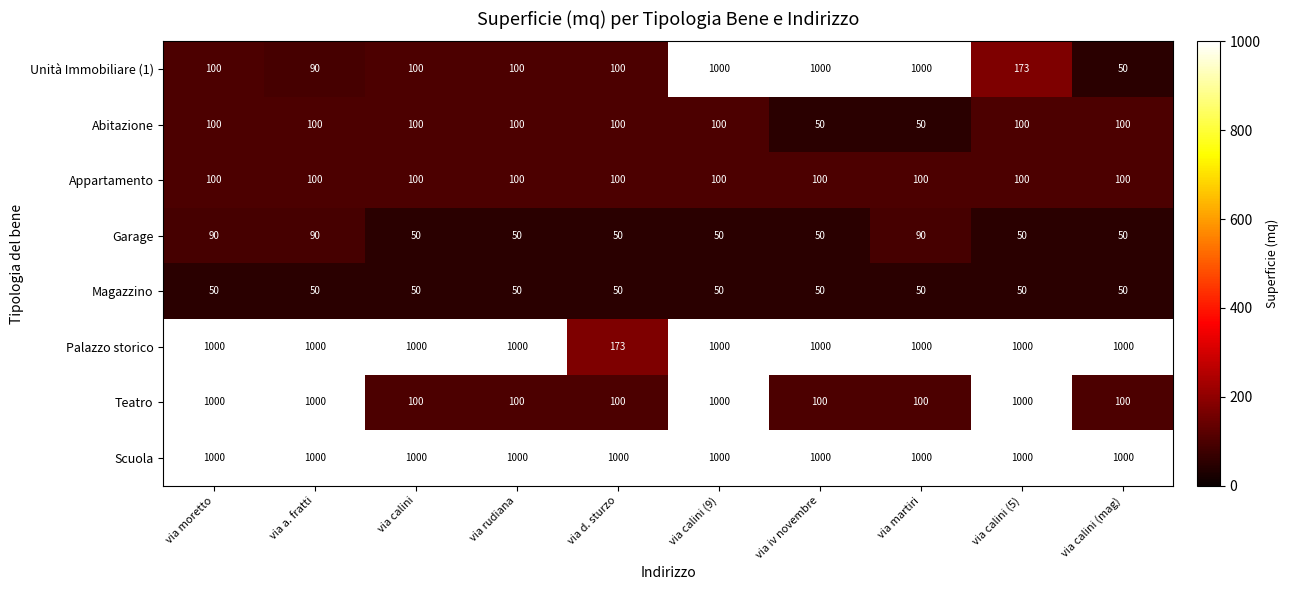

What is the spread (max minus min) of values at via calini (5)?

950